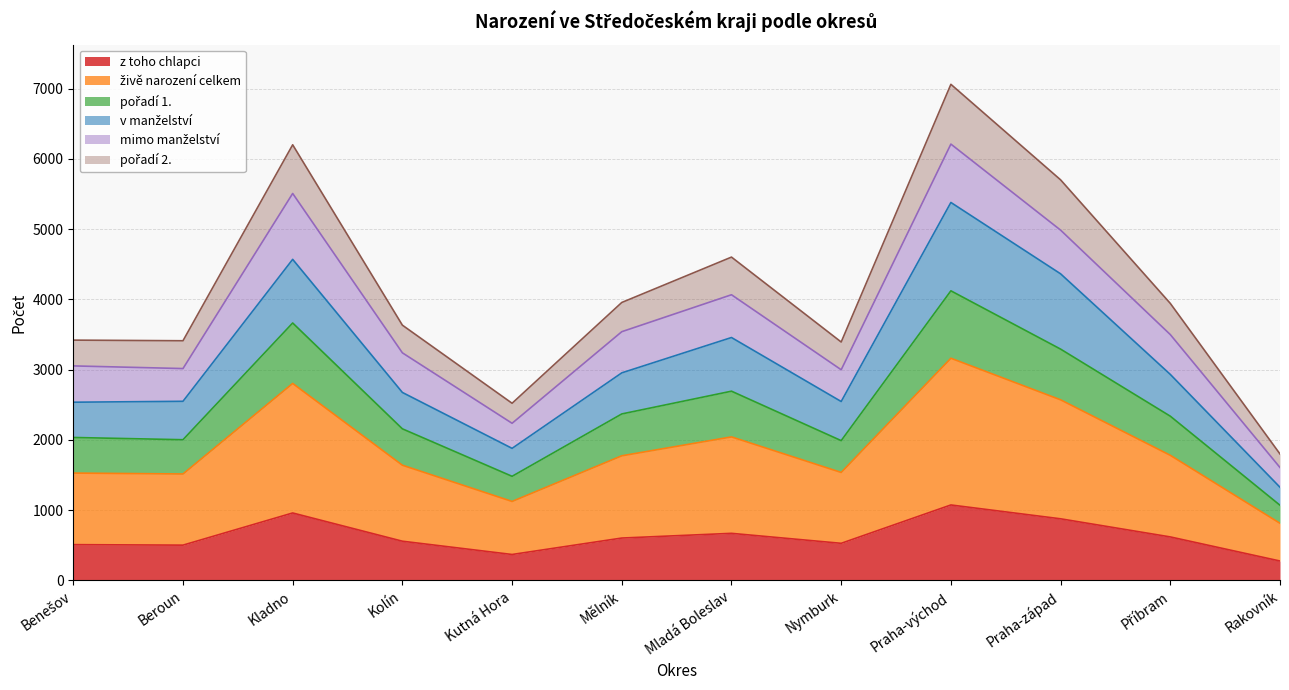

What is the total value across all series at Praha-západ?

5703